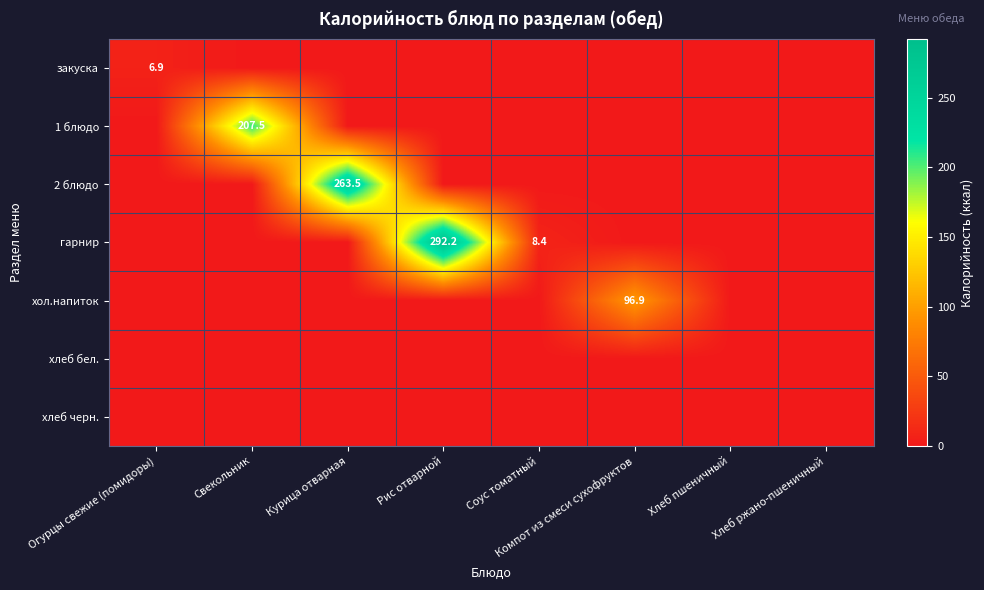

The value of хол.напиток at Компот из смеси сухофруктов is 96.9. True or false?

True